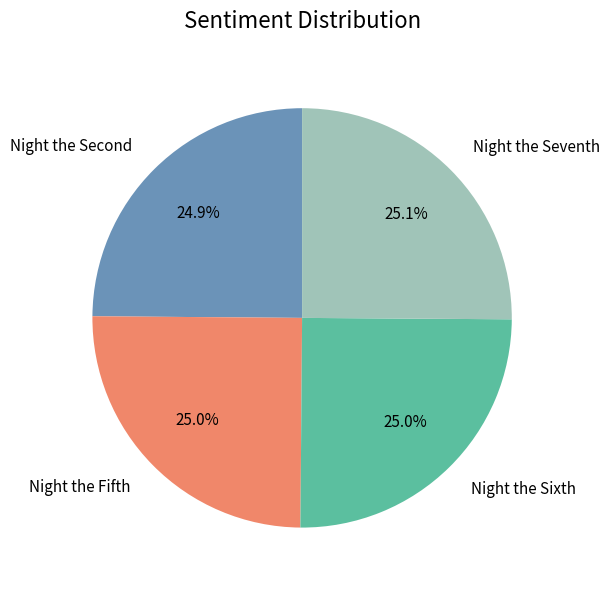

Count the number of slices in the pie.

4